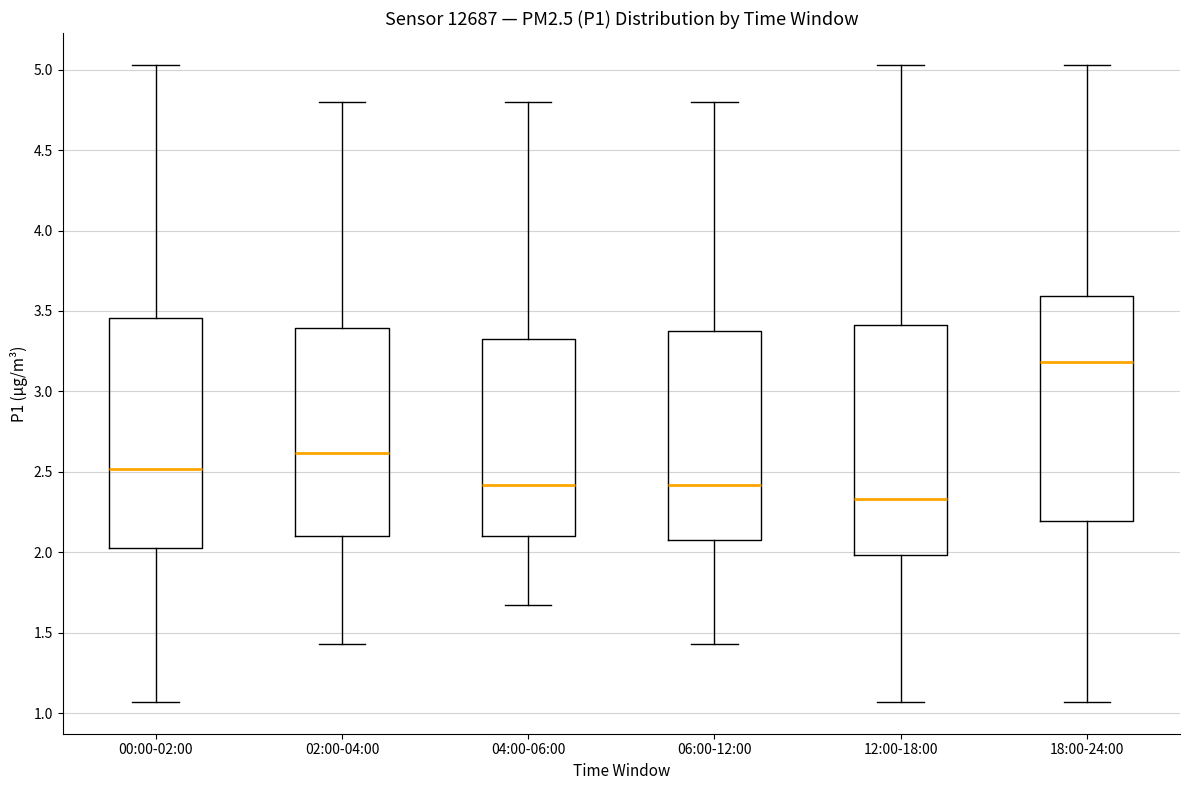

Reading left to right, transcribe this box plot: for each box, give where its median line is, the range the box spans, and where its two whiskers end, as read against the y-axis. The values are not printed on the chart, so give them approximately, as read against the axis.

00:00-02:00: median 2.50, box 2.05 to 3.45, whiskers 1.05 to 5.05
02:00-04:00: median 2.60, box 2.10 to 3.40, whiskers 1.45 to 4.80
04:00-06:00: median 2.40, box 2.10 to 3.35, whiskers 1.65 to 4.80
06:00-12:00: median 2.40, box 2.10 to 3.40, whiskers 1.45 to 4.80
12:00-18:00: median 2.35, box 2.00 to 3.40, whiskers 1.05 to 5.05
18:00-24:00: median 3.20, box 2.20 to 3.60, whiskers 1.05 to 5.05